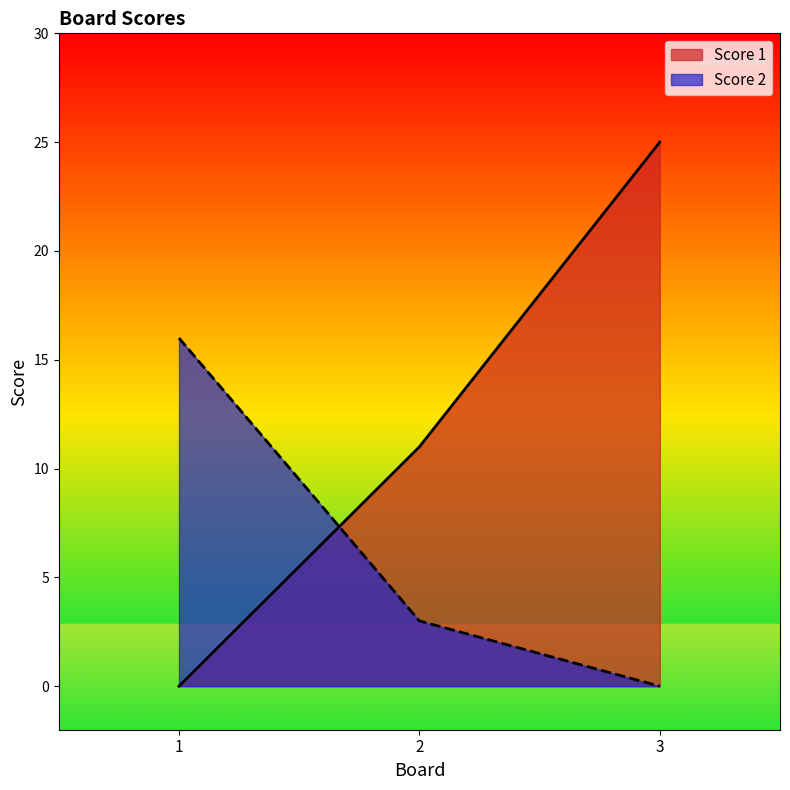

The Score 2 series shows 8 at 1. True or false?

False